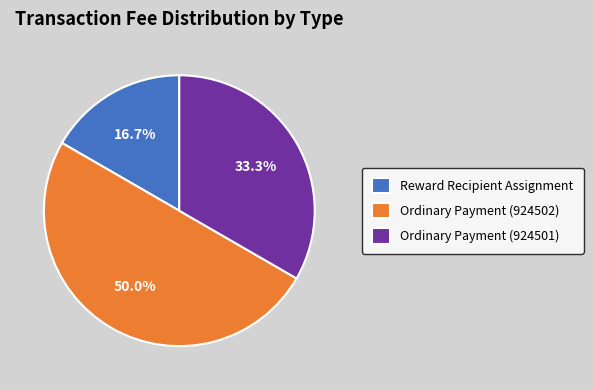

Does Reward Recipient Assignment account for over 50% of the chart?

No